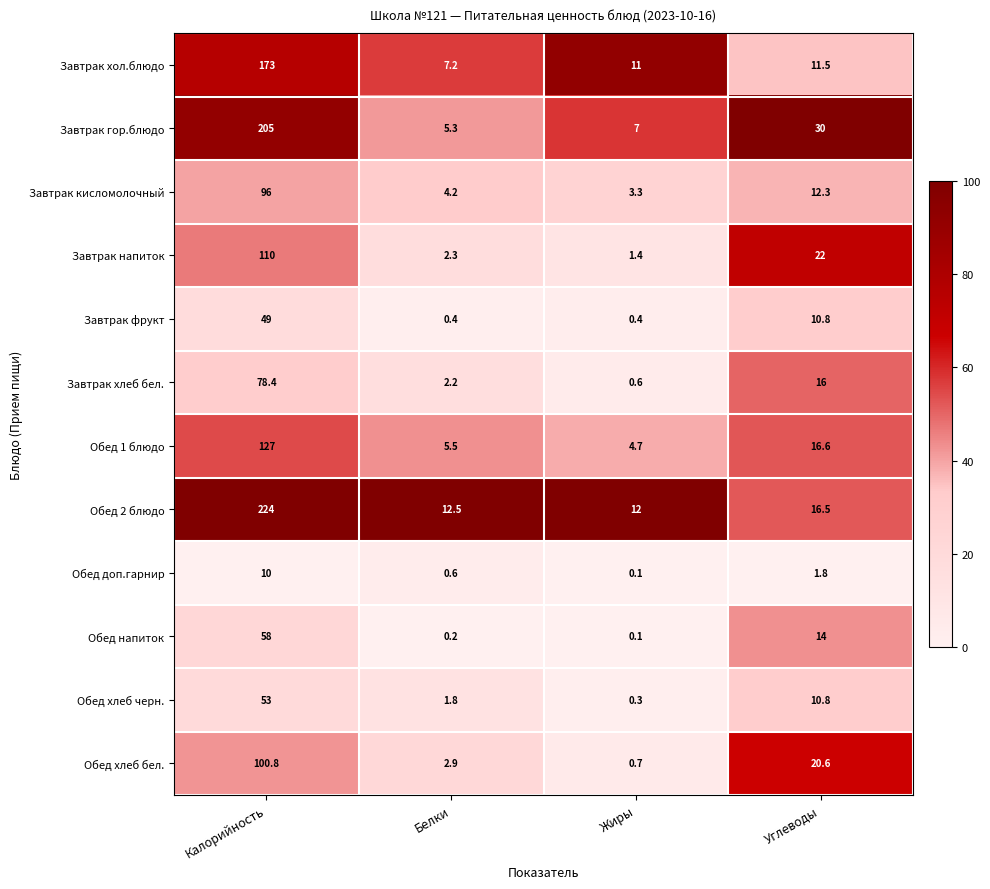

What is the maximum value shown in the chart?

224.0